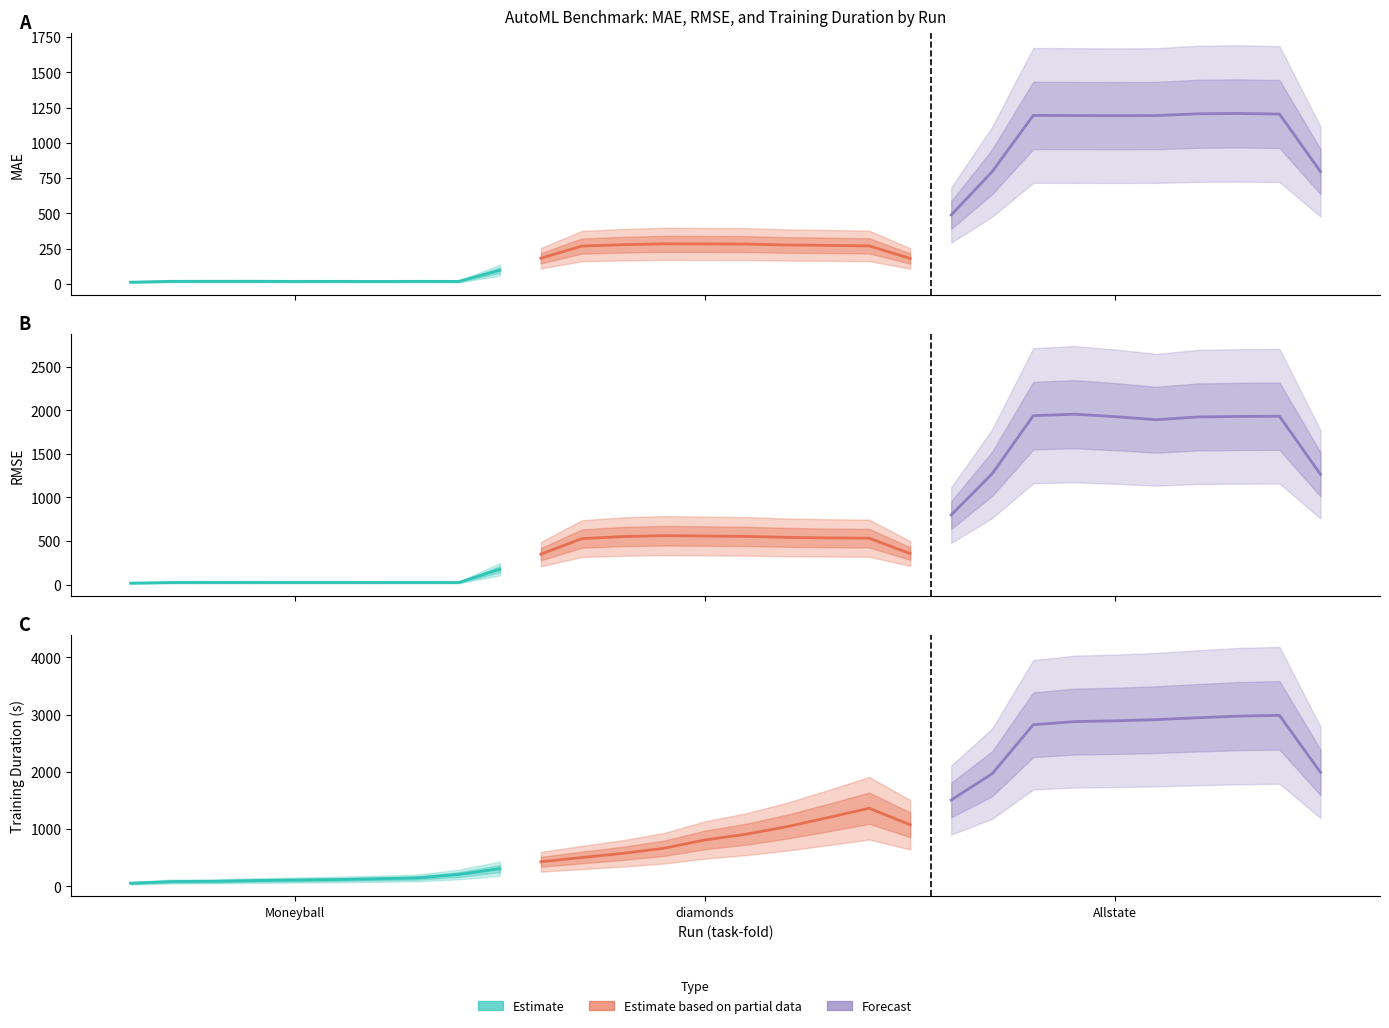

The value of Estimate at Moneyball is 18.3. True or false?

True